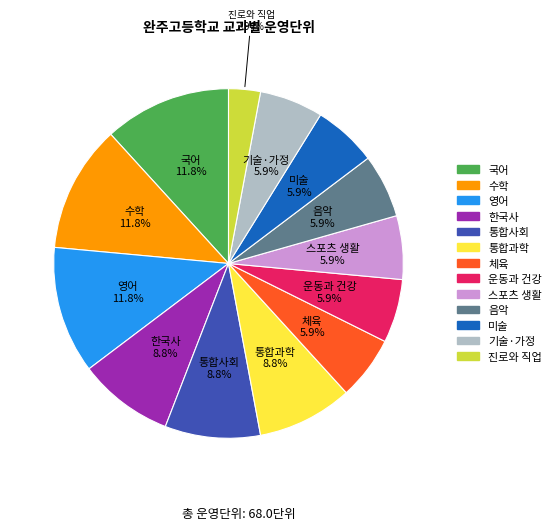

Is there a majority slice in this chart?

No